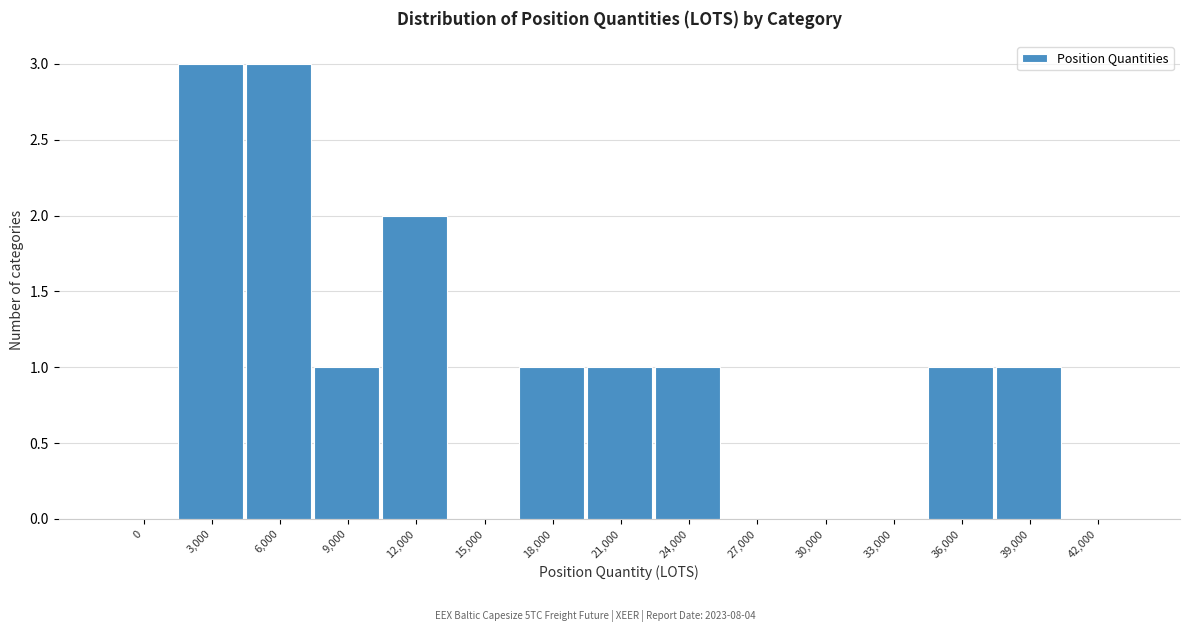

Reading left to right, list all the values displayed in this chart.

0=0	3,000=3	6,000=3	9,000=1	12,000=2	15,000=0	18,000=1	21,000=1	24,000=1	27,000=0	30,000=0	33,000=0	36,000=1	39,000=1	42,000=0